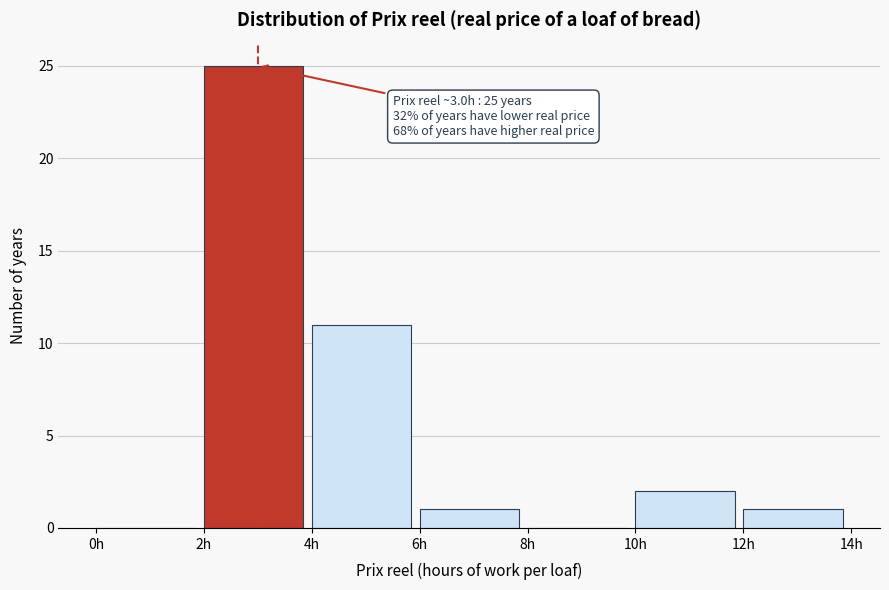

Which range on the x-axis has the tallest bar?

2 to 4